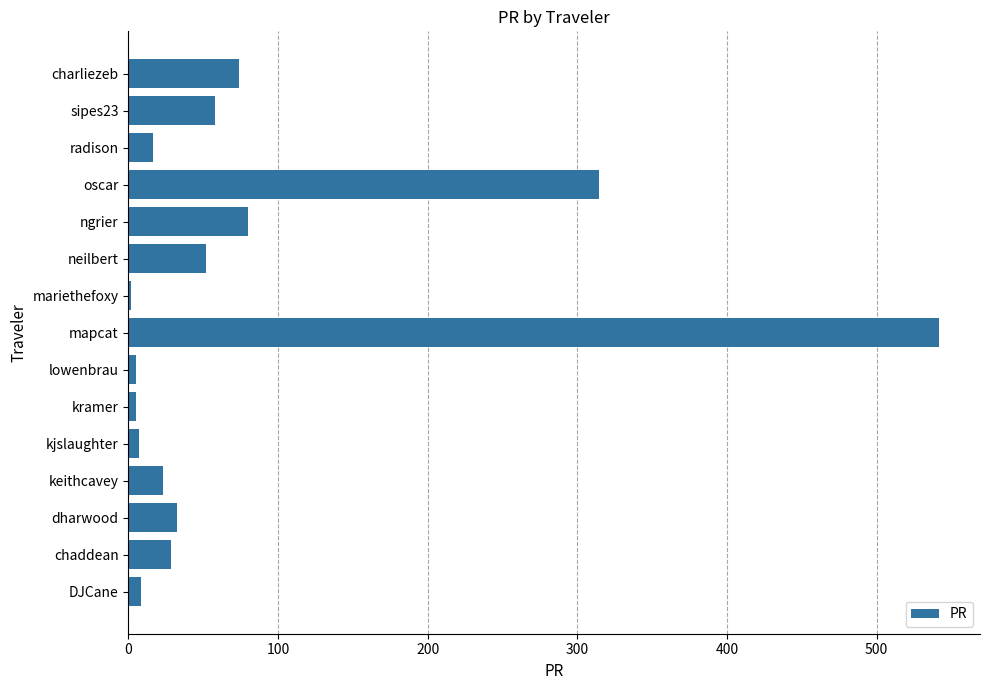

What is the average value?

83.2